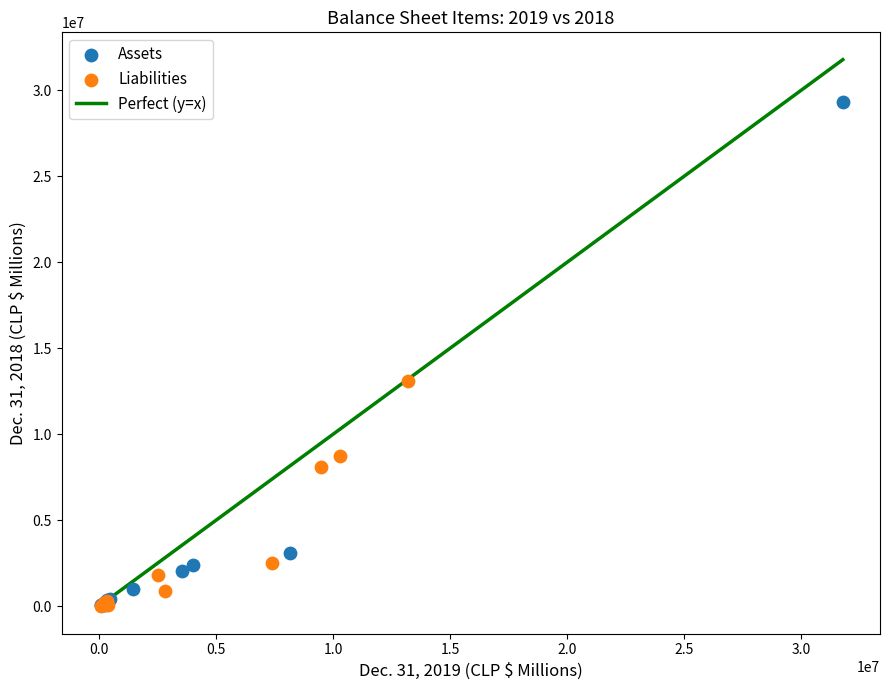

Which series has the widest spread of Y values?

Assets